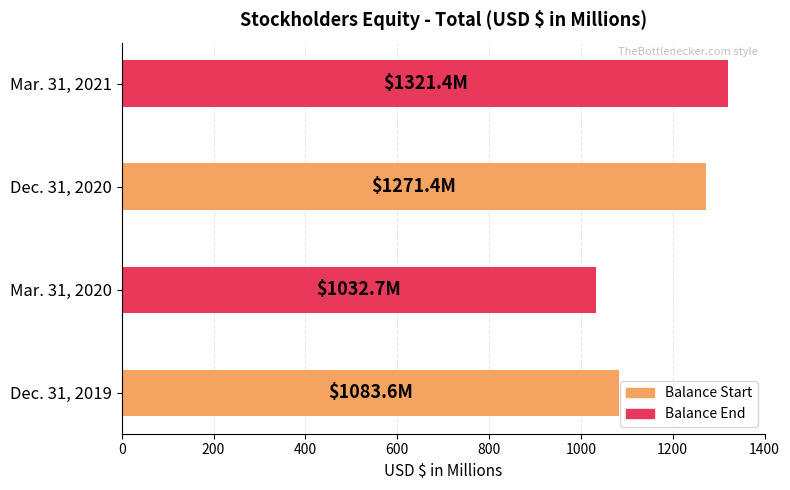

What is the difference between the second highest and minimum values?

238.7